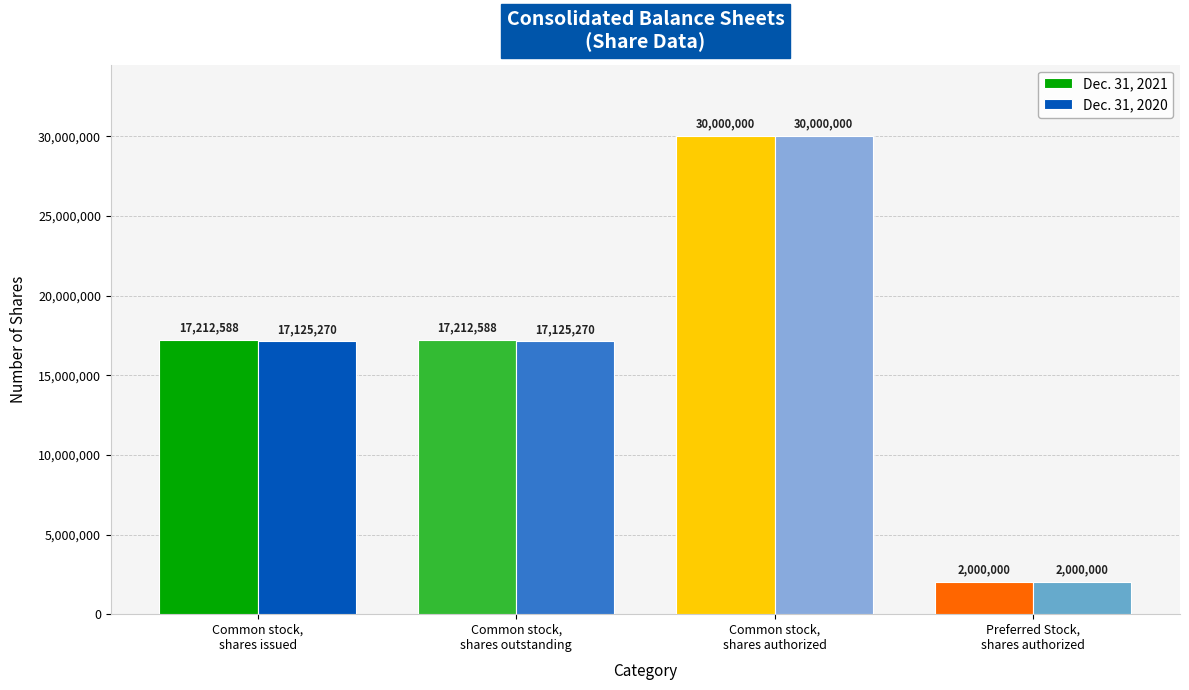

What are all the series names shown in the legend?

Dec. 31, 2021, Dec. 31, 2020